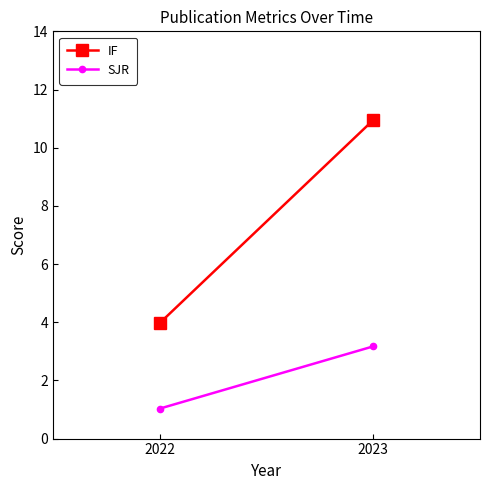

True or false: SJR has a value of 3.2 at 2023.

True